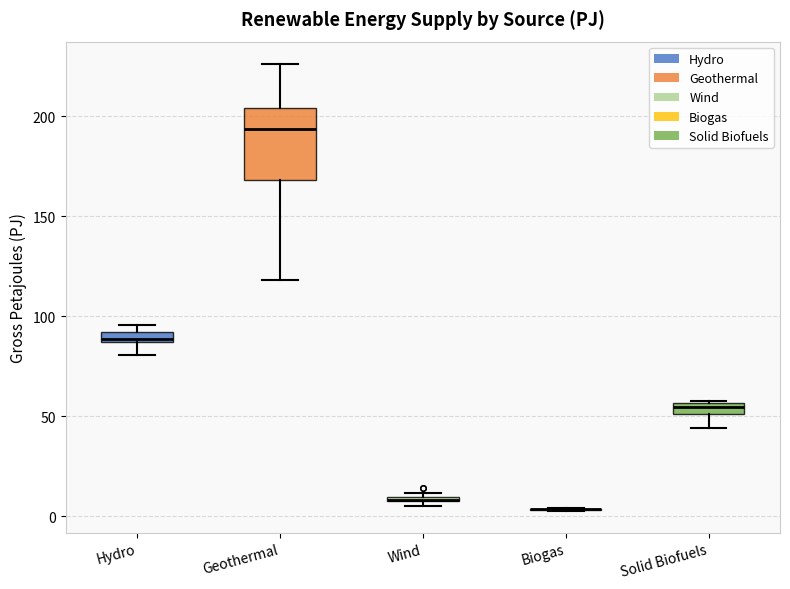

Where is the upper edge of the box for Geothermal on the y-axis? The values are not printed on the chart, so give them approximately, as read against the axis.

205